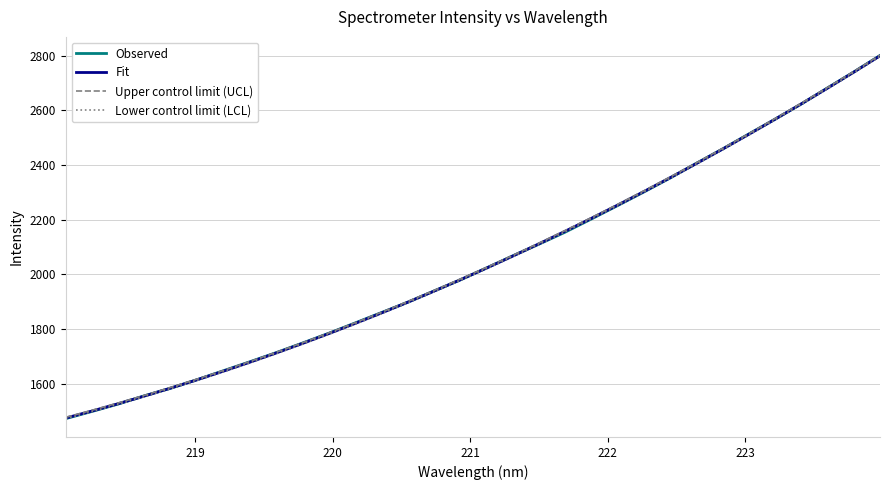

What is the minimum value shown in the chart?

1471.1